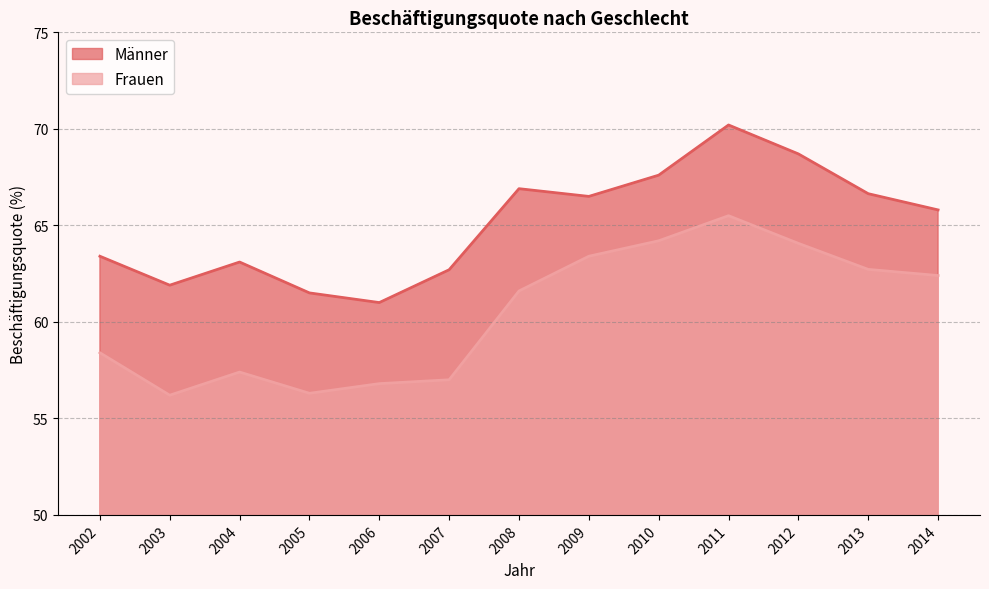

Which series has the largest total across all categories?

Männer